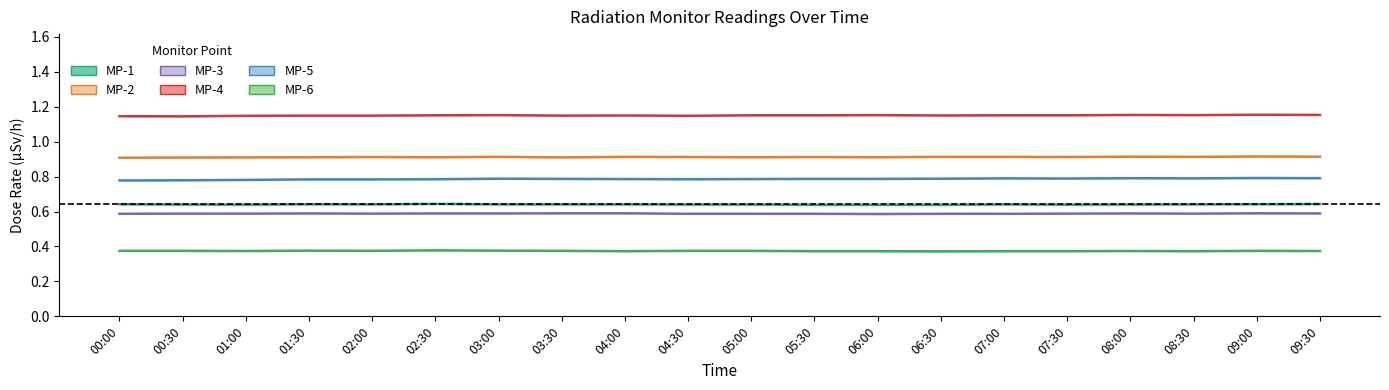

Which series has the widest spread of values?

MP-5